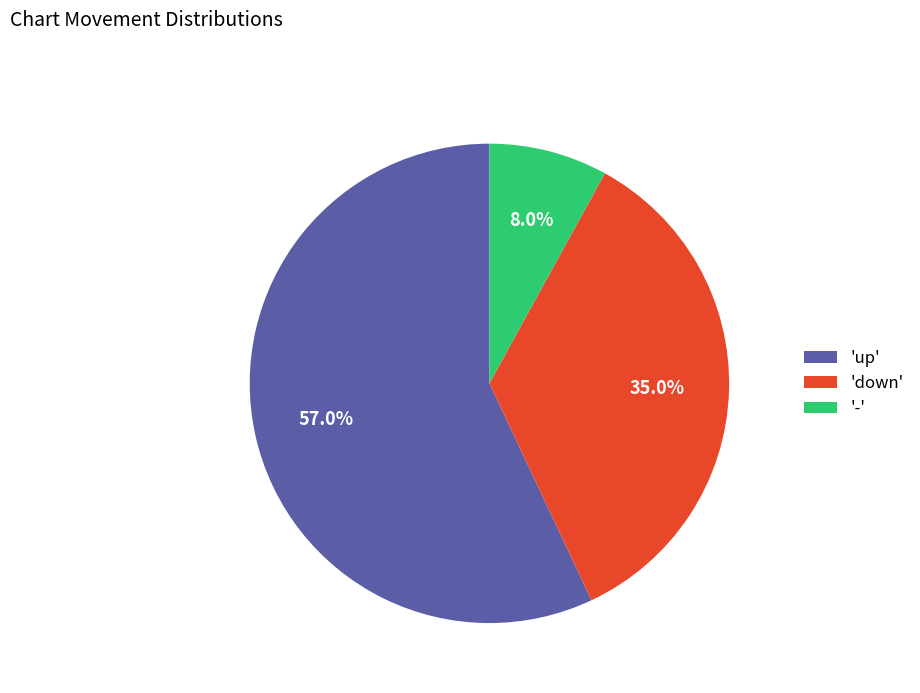

How many slices are in this pie chart?

3